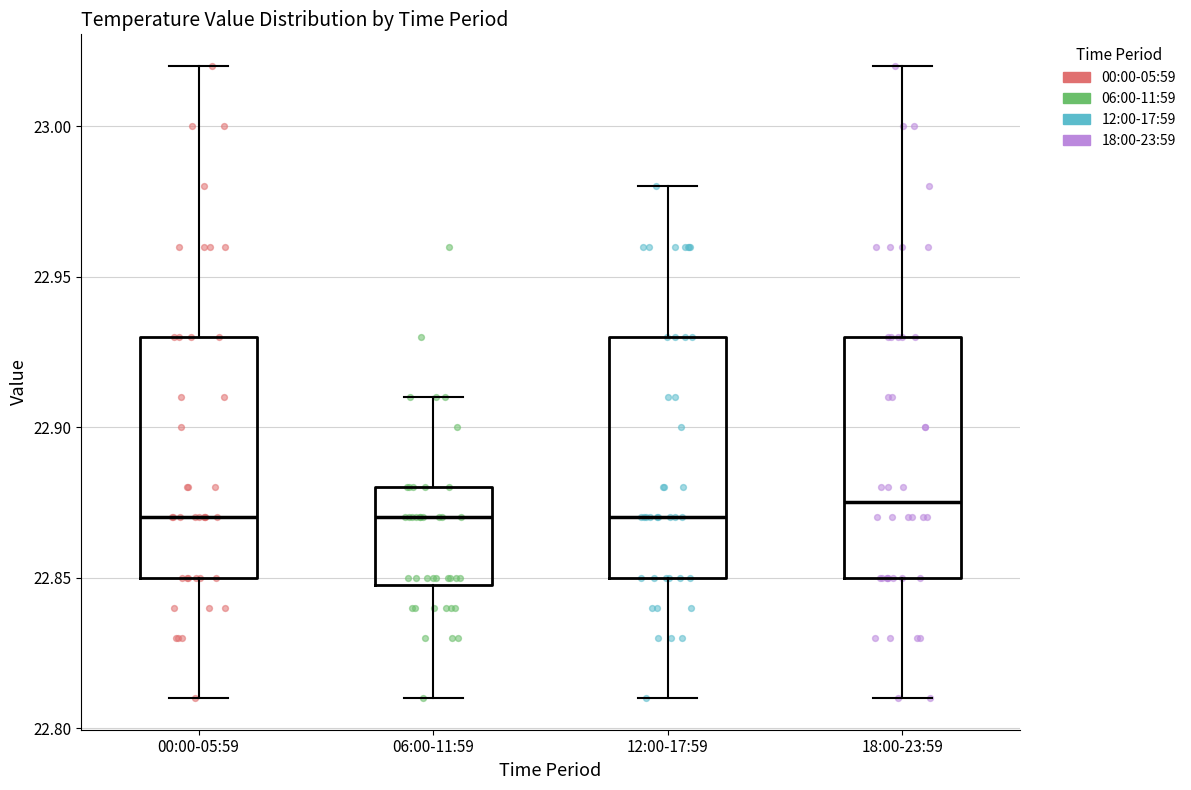

Reading left to right, transcribe this box plot: for each box, give where its median line is, the range the box spans, and where its two whiskers end, as read against the y-axis. The values are not printed on the chart, so give them approximately, as read against the axis.

00:00-05:59: median 22.870, box 22.850 to 22.930, whiskers 22.810 to 23.020
06:00-11:59: median 22.870, box 22.850 to 22.880, whiskers 22.810 to 22.910
12:00-17:59: median 22.870, box 22.850 to 22.930, whiskers 22.810 to 22.980
18:00-23:59: median 22.875, box 22.850 to 22.930, whiskers 22.810 to 23.020